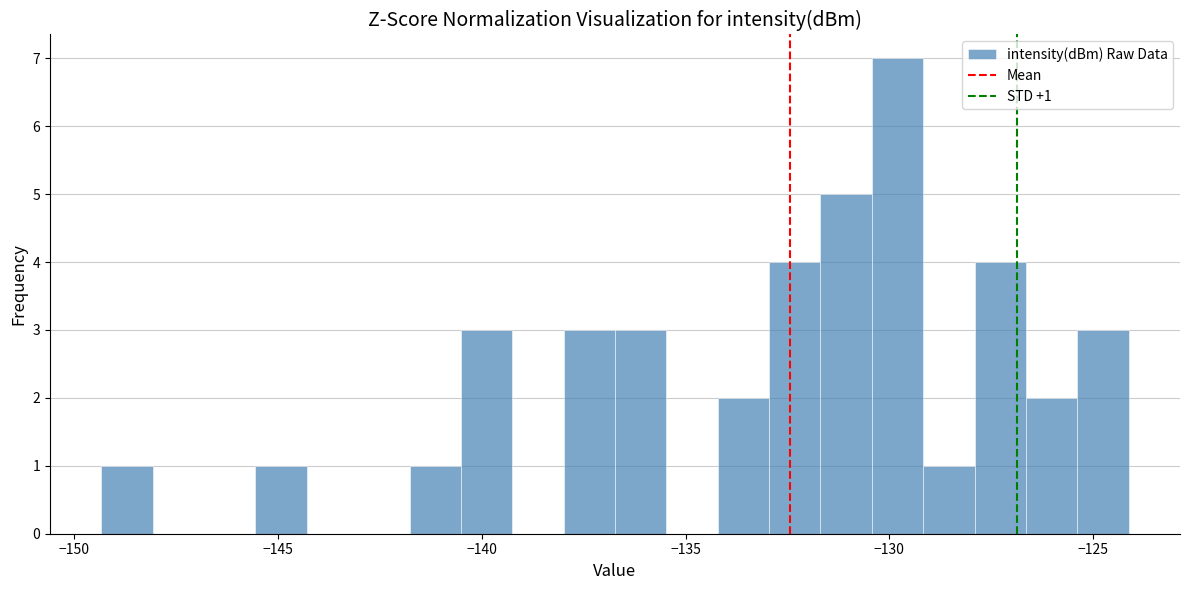

Around what value on the x-axis is the tallest bar? Give the approximate position of its centre, as read against the axis.

-130.0